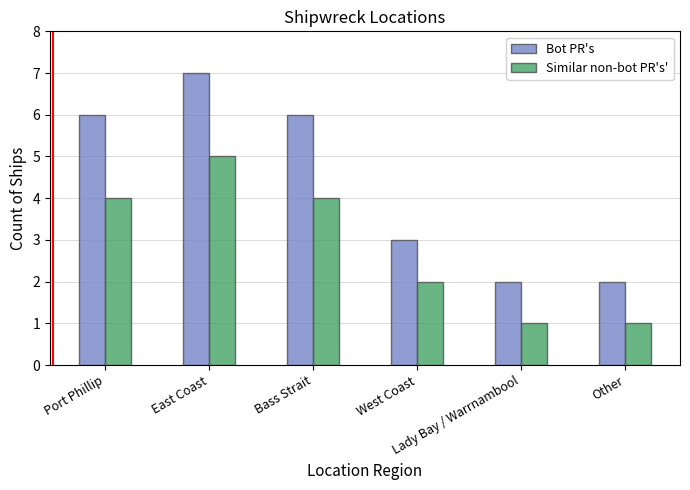

How many groups of bars are there?

6